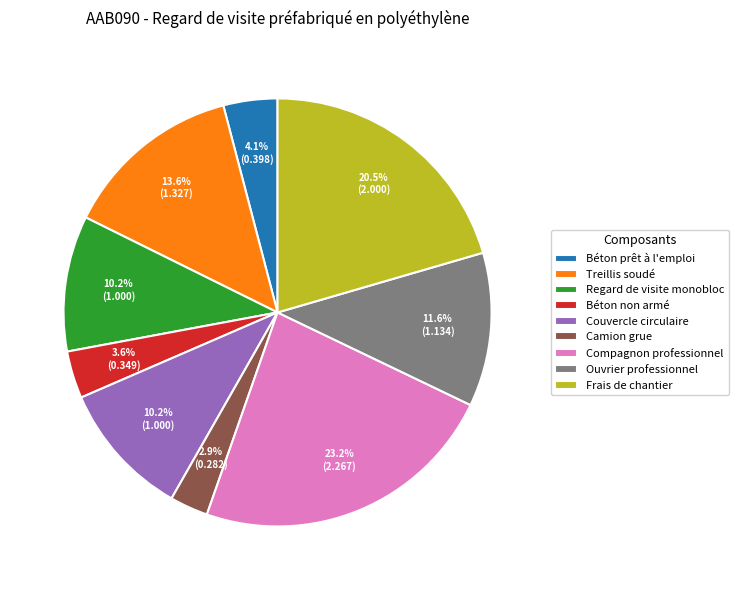

Which has a higher value, Ouvrier professionnel or Camion grue?

Ouvrier professionnel